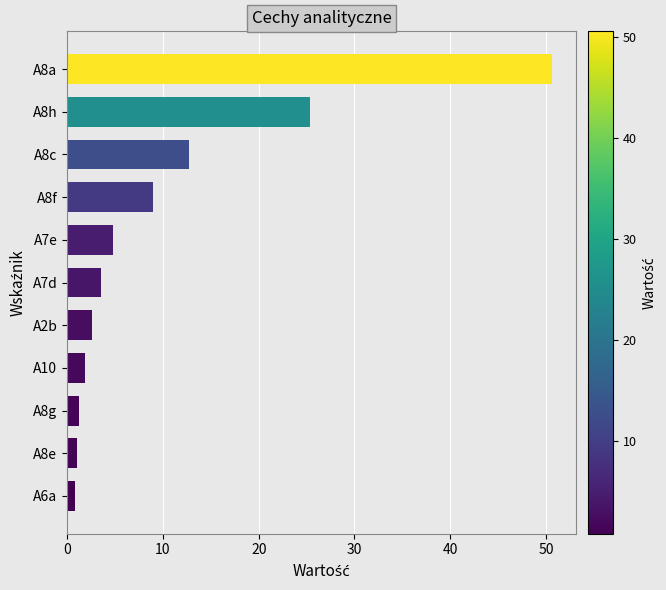

What is the greatest value displayed?

50.6